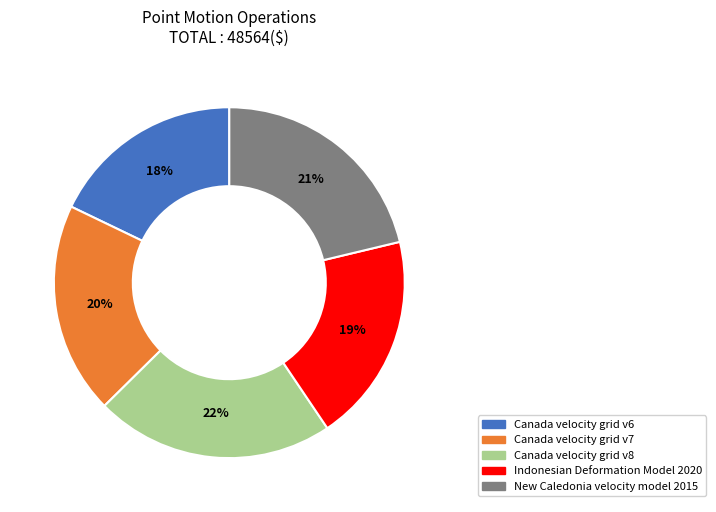

To the nearest percent, what is the difference between the largest and smallest slice percentages?

4%